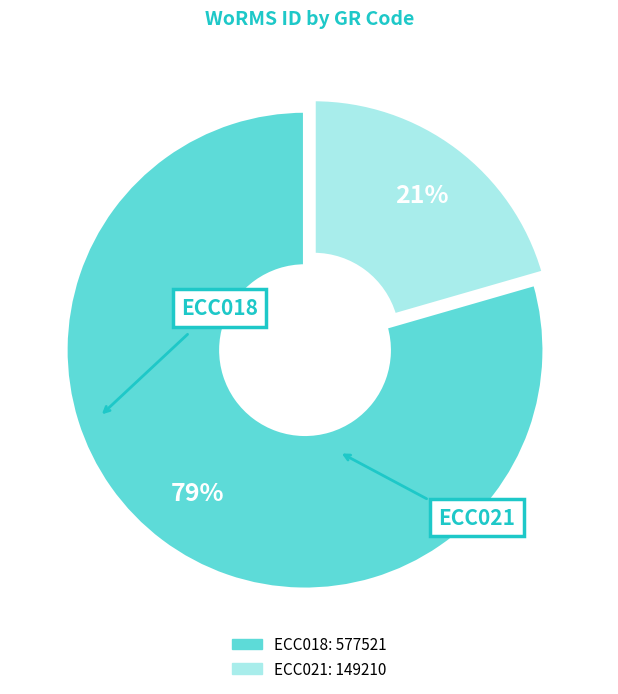

Which slice is the largest?

ECC018